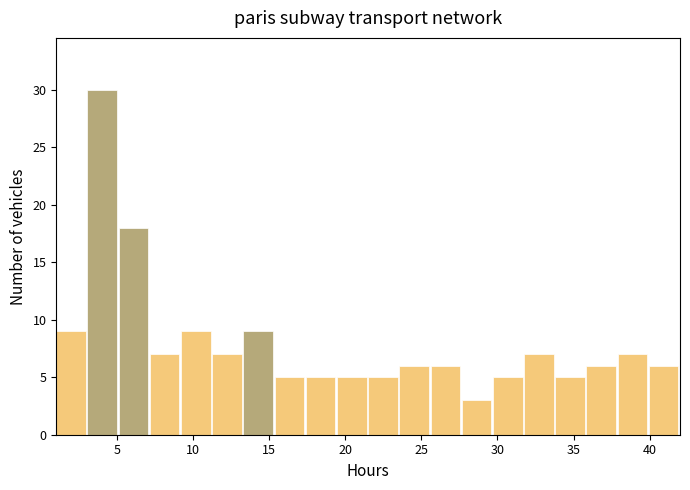

Reading left to right, transcribe this chart: for each bar, give the range it covers on the x-axis and its height. Neither the bar edges nor the heights are printed on the chart, so give them approximately, as read against the axes.

1.00 to 3.05: 9
3.05 to 5.10: 30
5.10 to 7.15: 18
7.15 to 9.20: 7
9.20 to 11.25: 9
11.25 to 13.30: 7
13.30 to 15.35: 9
15.35 to 17.40: 5
17.40 to 19.45: 5
19.45 to 21.50: 5
21.50 to 23.55: 5
23.55 to 25.60: 6
25.60 to 27.65: 6
27.65 to 29.70: 3
29.70 to 31.75: 5
31.75 to 33.80: 7
33.80 to 35.85: 5
35.85 to 37.90: 6
37.90 to 39.95: 7
39.95 to 42.00: 6